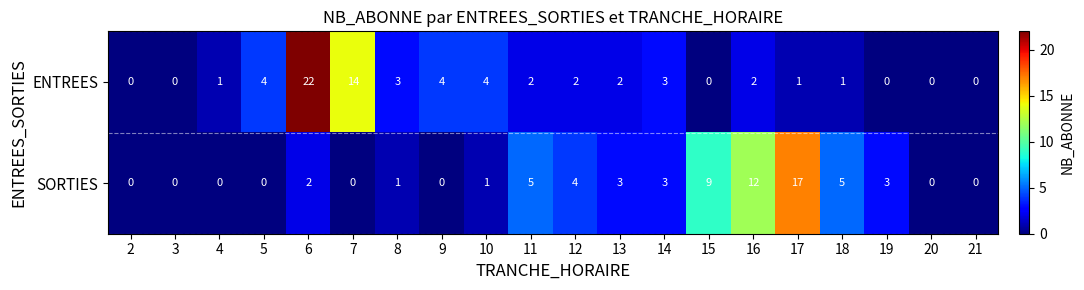

Where does the ENTREES series first go above 2?

5